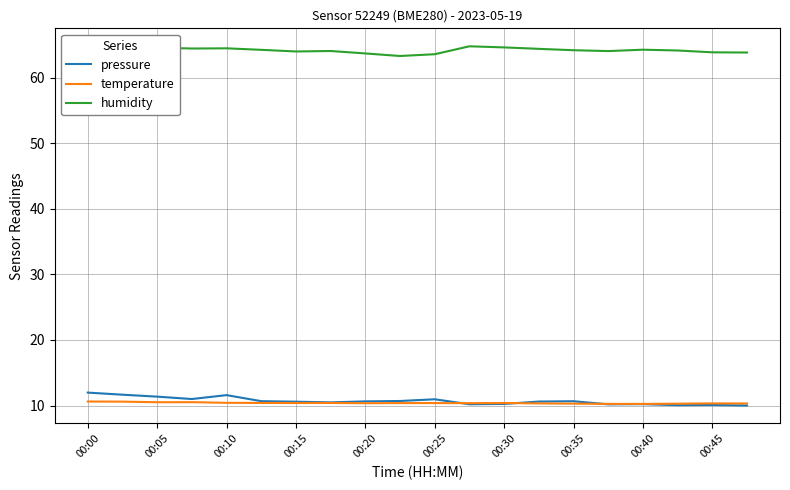

True or false: pressure has a value of 3.1 at 00:30.

False